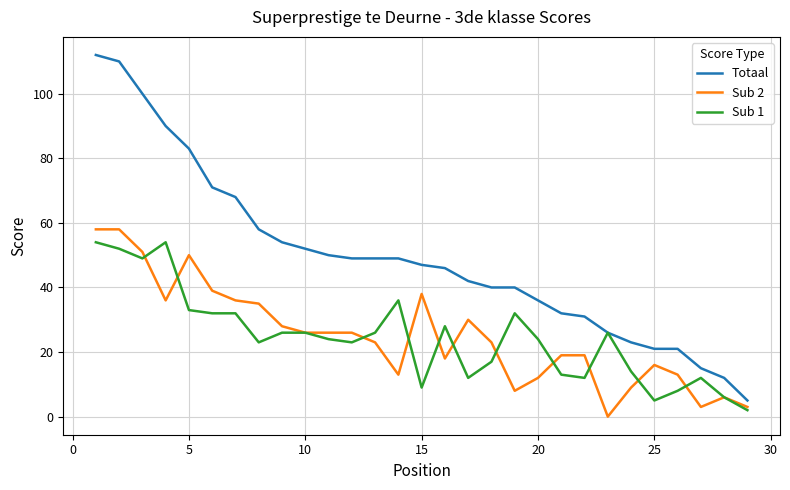

Which series has the largest range (max minus min)?

Totaal